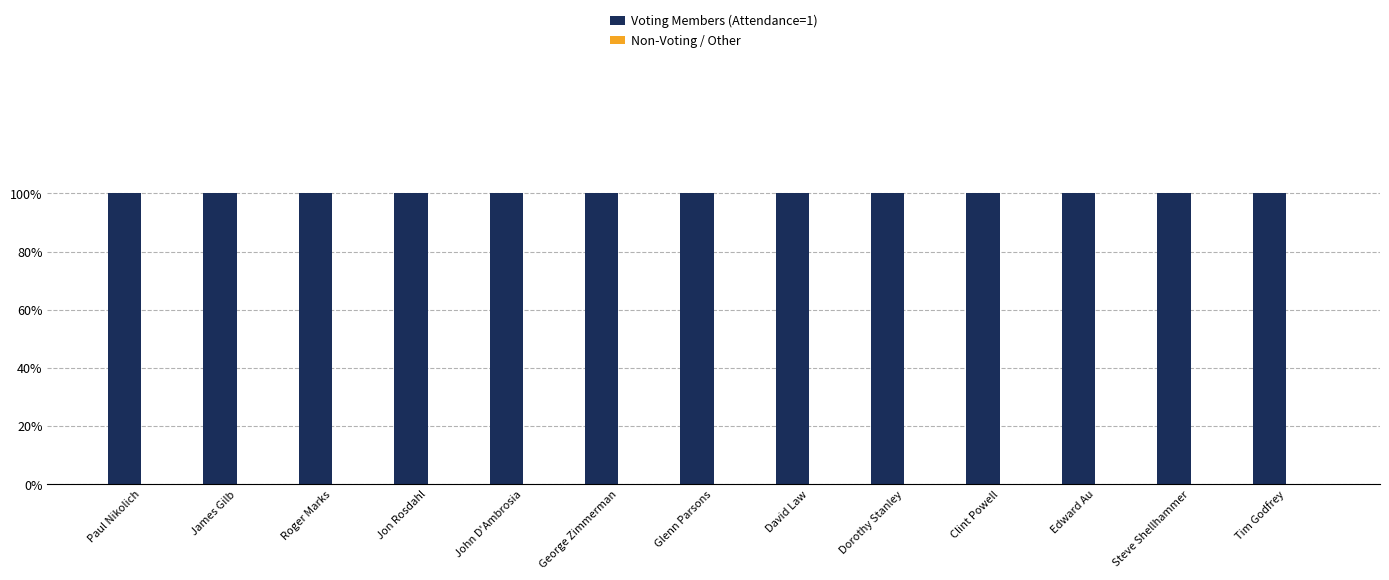

The value of Non-Voting / Other at George Zimmerman is 0. True or false?

True